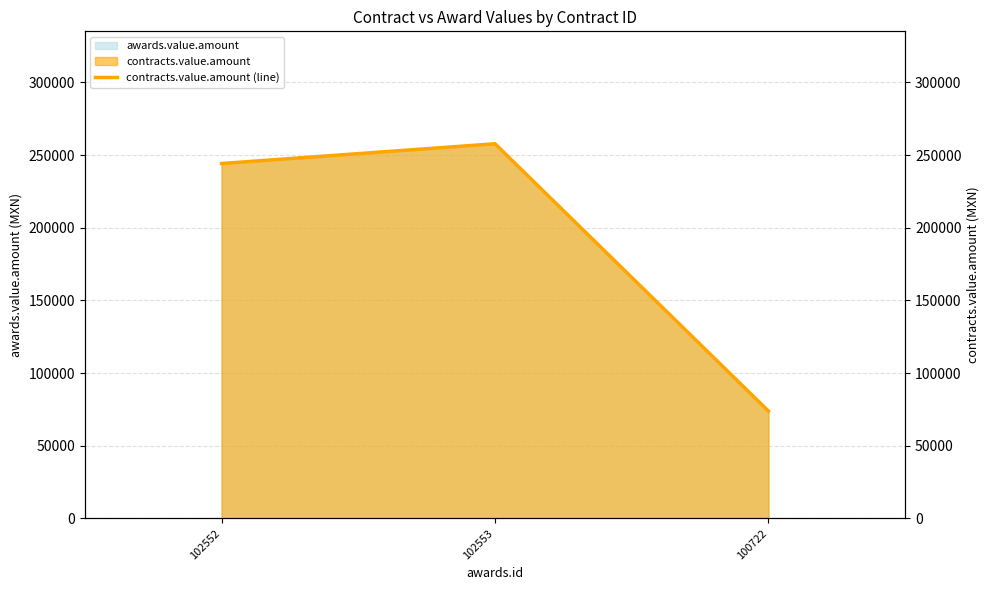

Rank the categories by value from highest to lowest.

102553, 102552, 100722